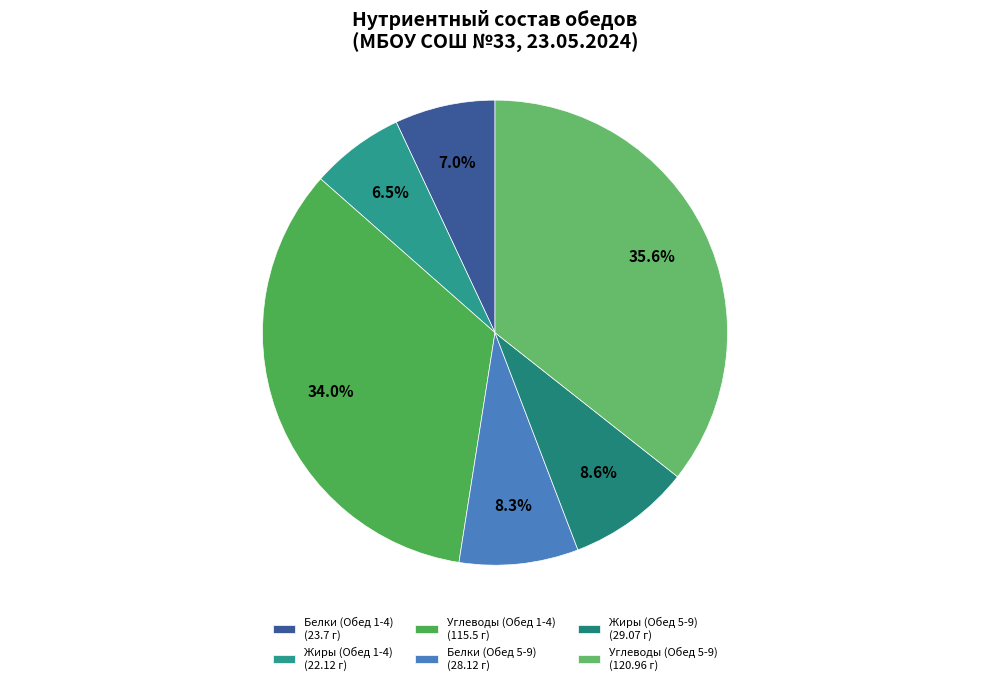

Count the number of slices in the pie.

6